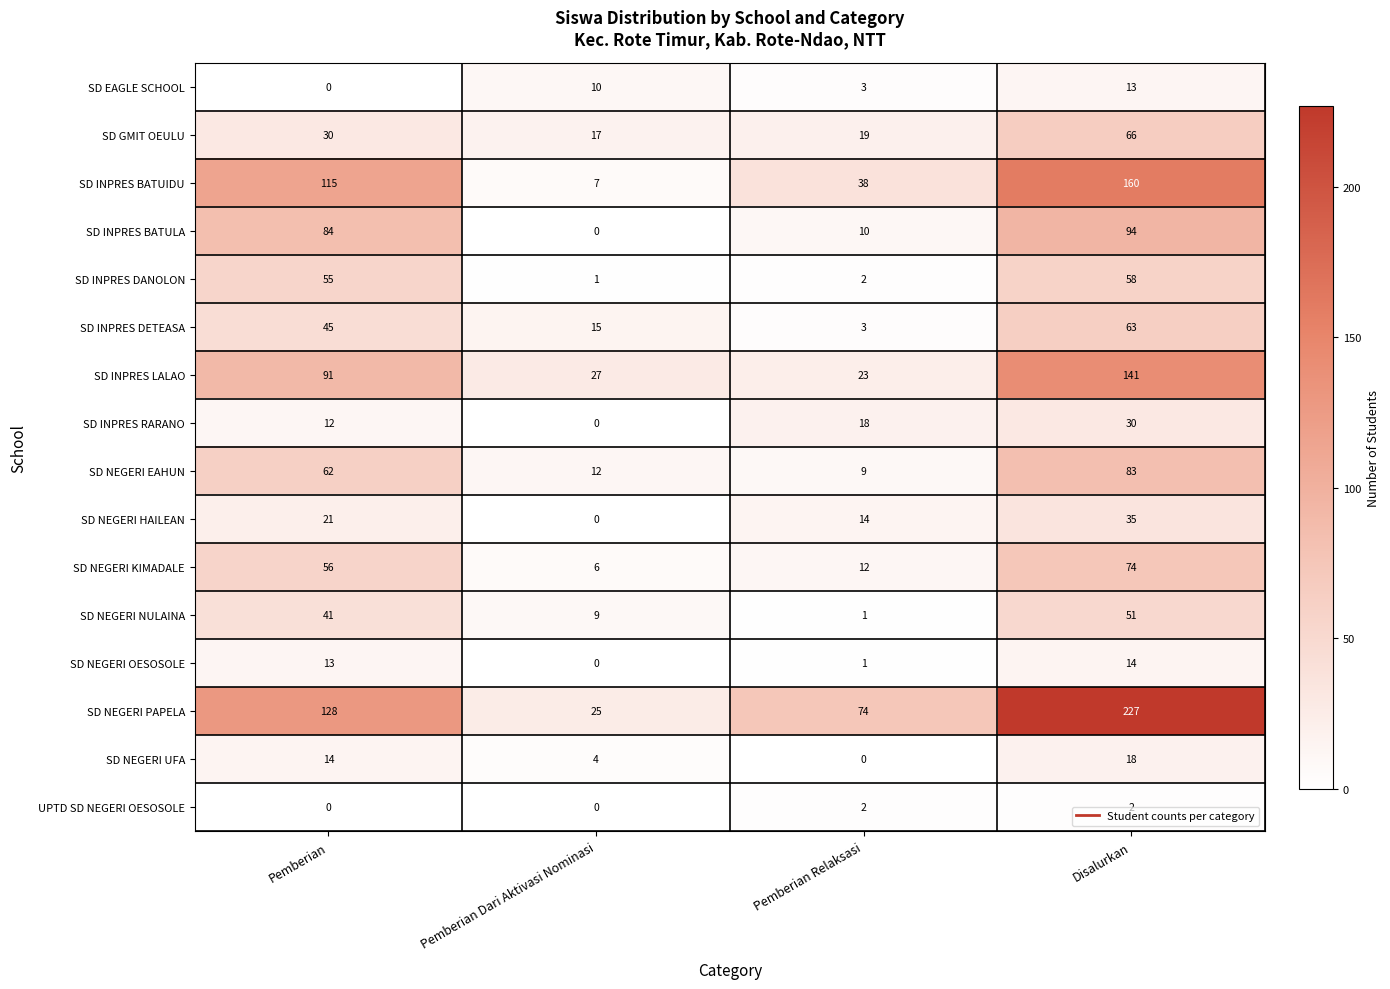

At how many categories does at least one series exceed 193?

1